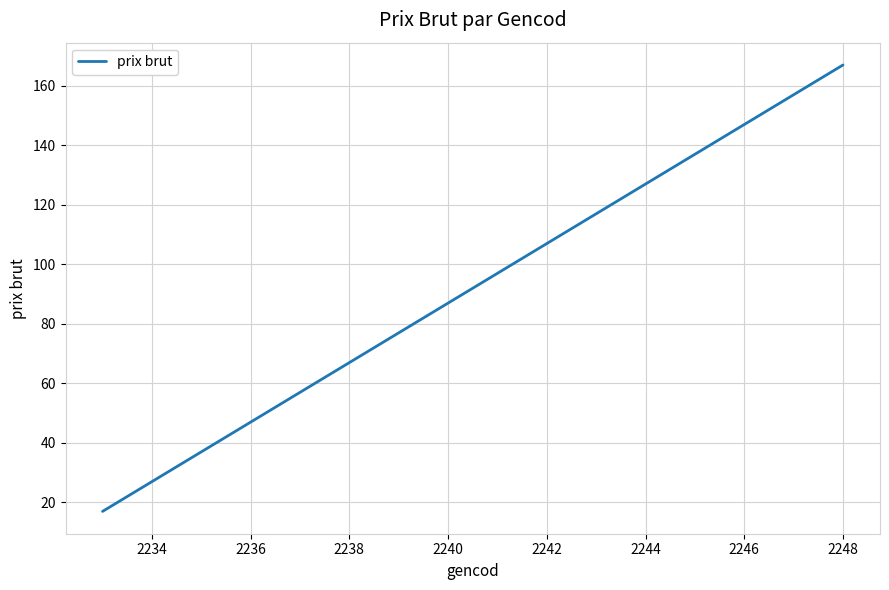

What is the difference between the maximum and minimum values?

150